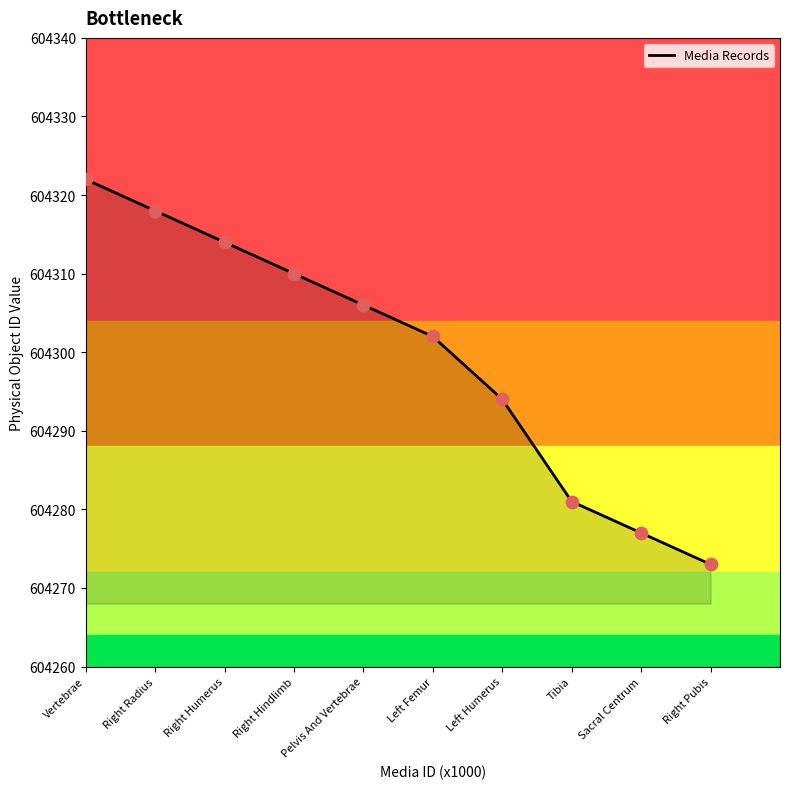

Approximately how many times larger is the value at Tibia compared to Right Humerus?

1.0